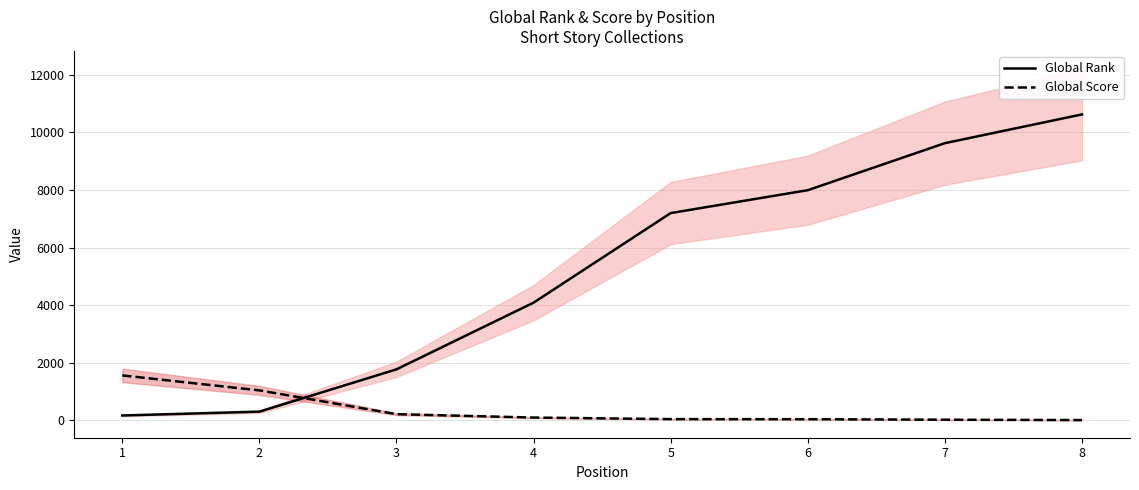

What is the minimum value shown in the chart?

11